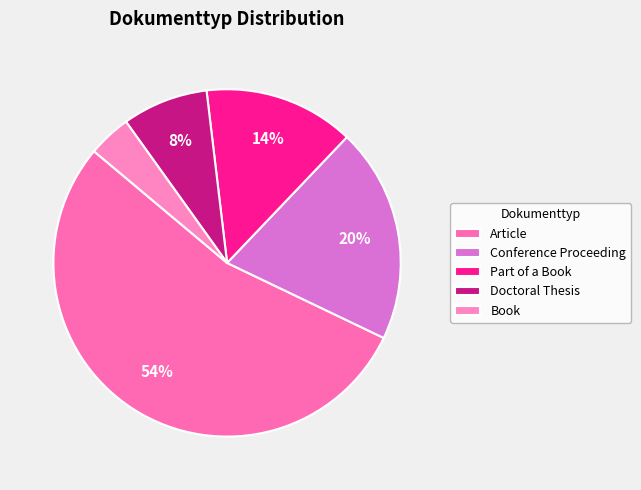

How many segments does this pie chart have?

5